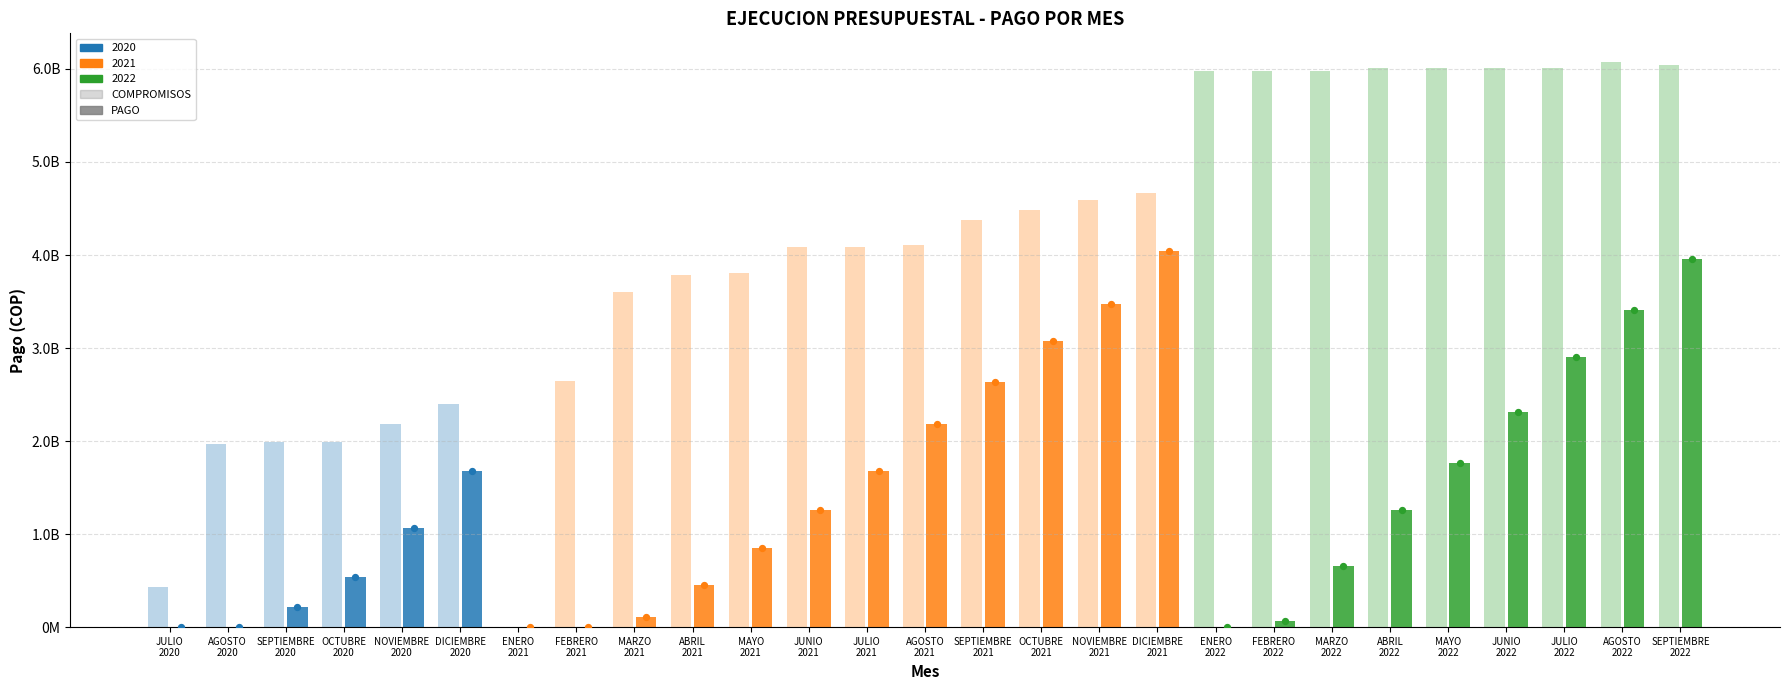

Which series reaches the minimum Y coordinate?

COMPROMISOS